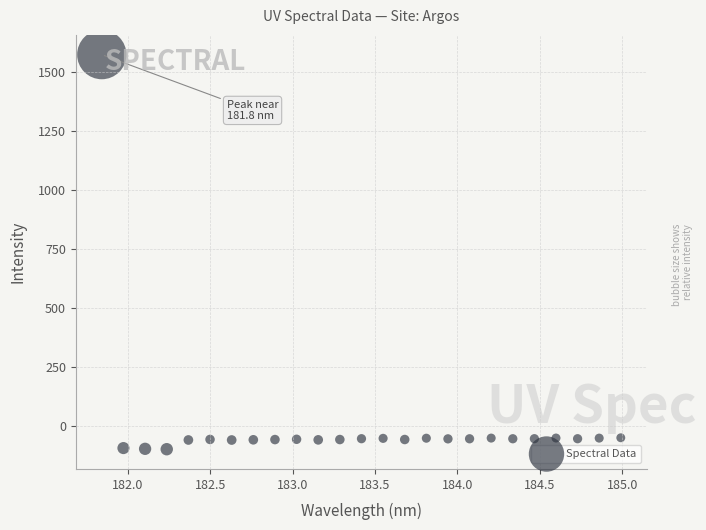

What is the range of X values (max minus min)?

3.1